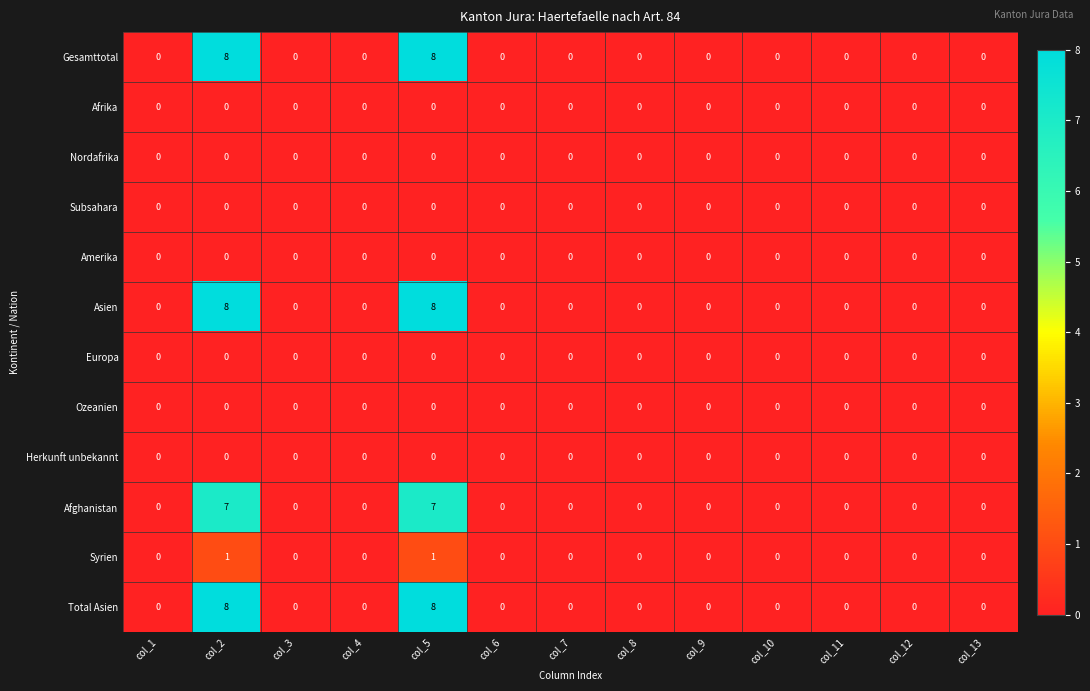

The value of Nordafrika at col_6 is 0. True or false?

True